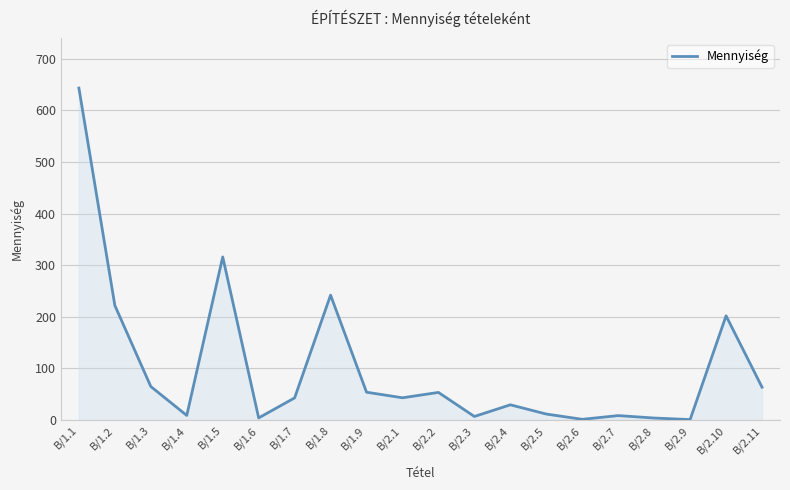

What is the difference between the values at B/1.5 and B/1.1?

327.0